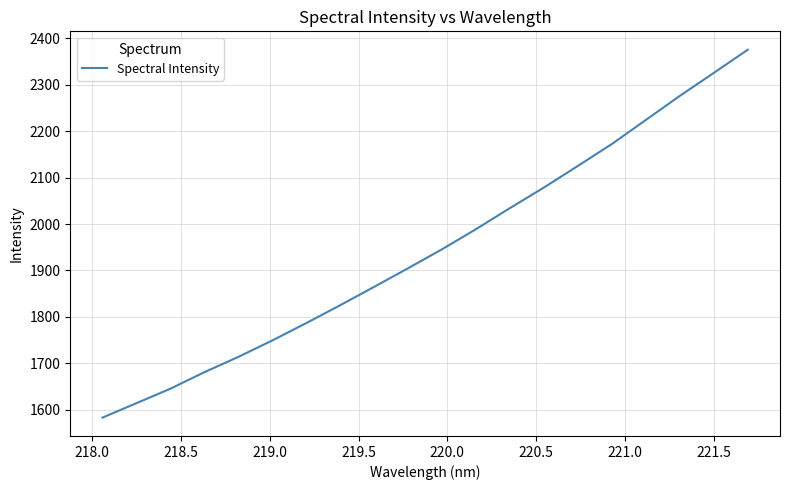

What is the maximum value shown in the chart?

2375.8